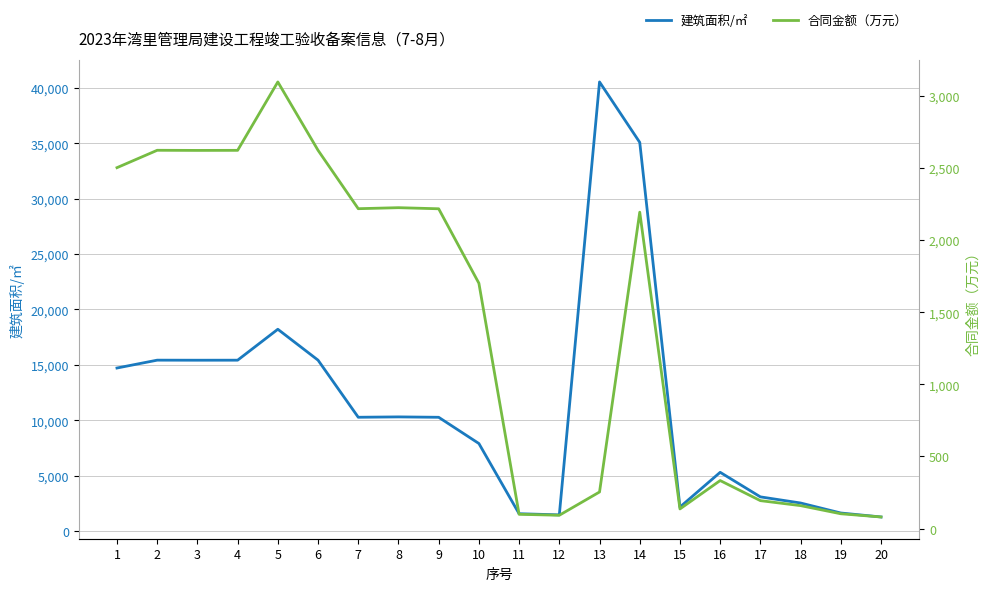

Is the value of 建筑面积/㎡ at 12 greater than the value of 合同金额（万元） at 15?

Yes